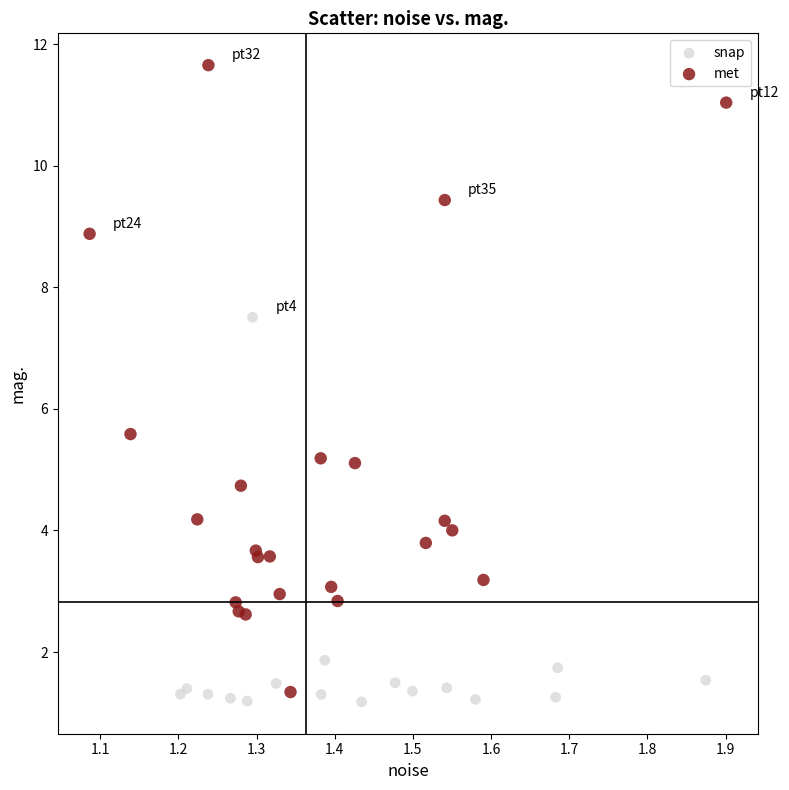

Which series has the widest spread of Y values?

met